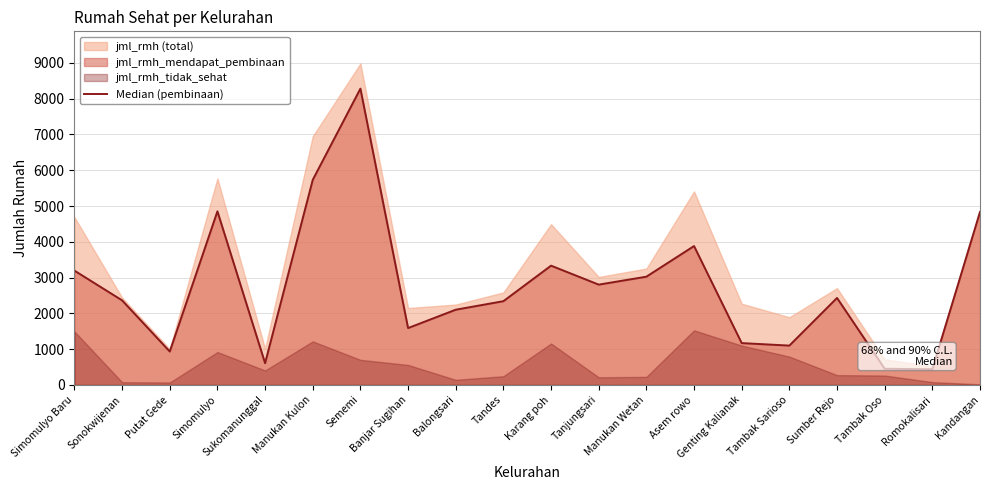

Reading right to left, extract all data points from this chart.

Kandangan=4836	Romokalisari=440	Tambak Oso=453	Sumber Rejo=2432	Tambak Sarioso=1100	Genting Kalianak=1170	Asem rowo=3882	Manukan Wetan=3026	Tanjungsari=2804	Karang poh=3334	Tandes=2341	Balongsari=2103	Banjar Sugihan=1590	Sememi=8281	Manukan Kulon=5732	Sukomanunggal=609	Simomulyo=4853	Putat Gede=934	Sonokwijenan=2364	Simomulyo Baru=3195